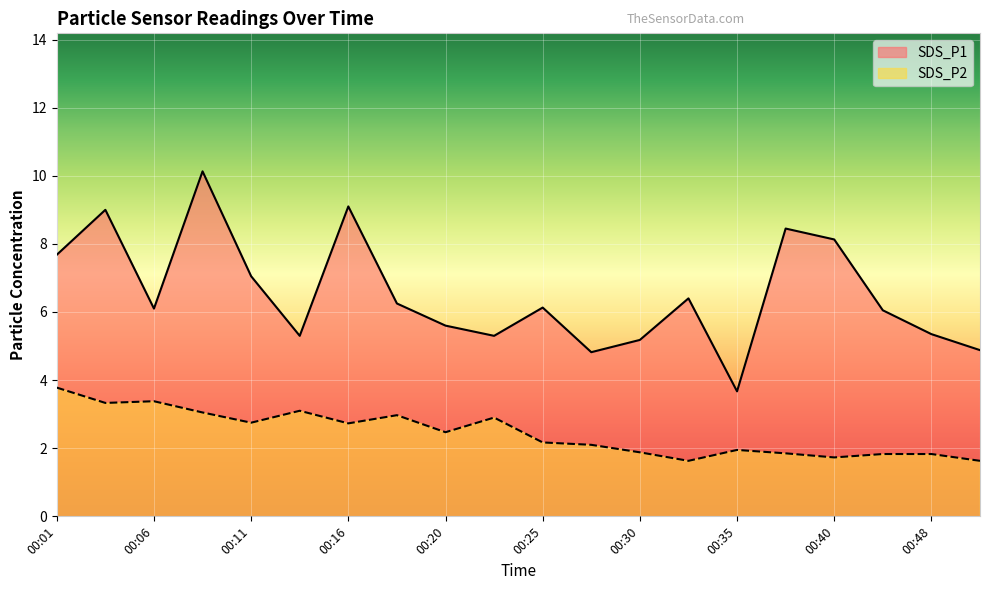

List the labels in order of SDS_P1 value, smallest first.

00:35, 00:28, 00:51, 00:30, 00:13, 00:23, 00:48, 00:20, 00:45, 00:06, 00:25, 00:18, 00:33, 00:11, 00:01, 00:40, 00:38, 00:03, 00:16, 00:08